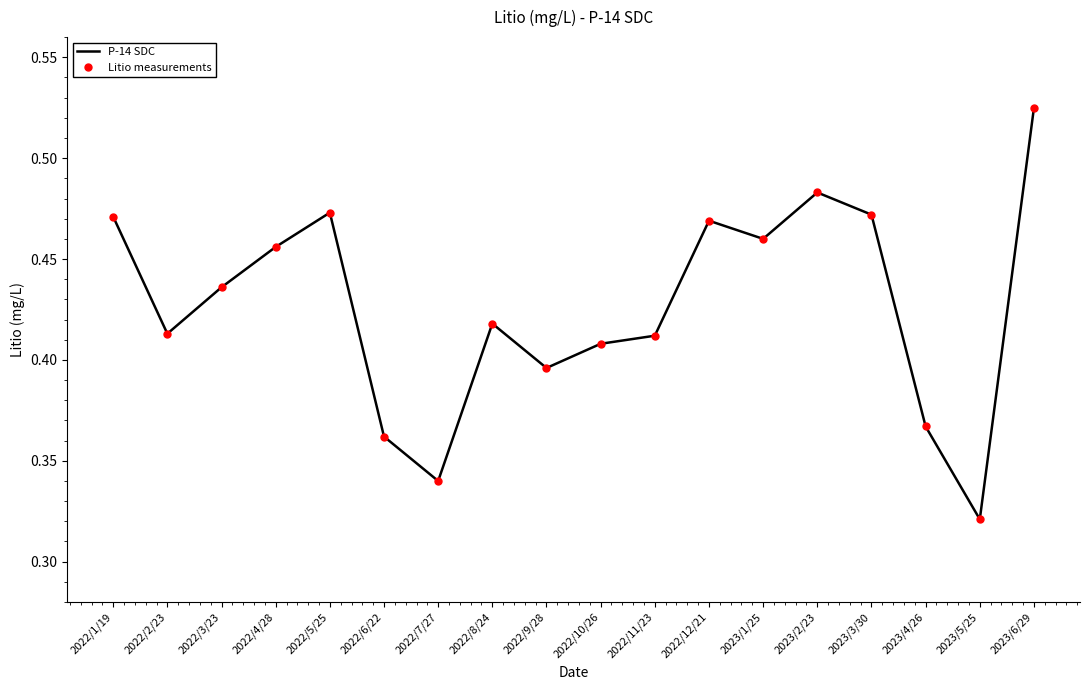

How many P-14 SDC values are between 0 and 1?

18